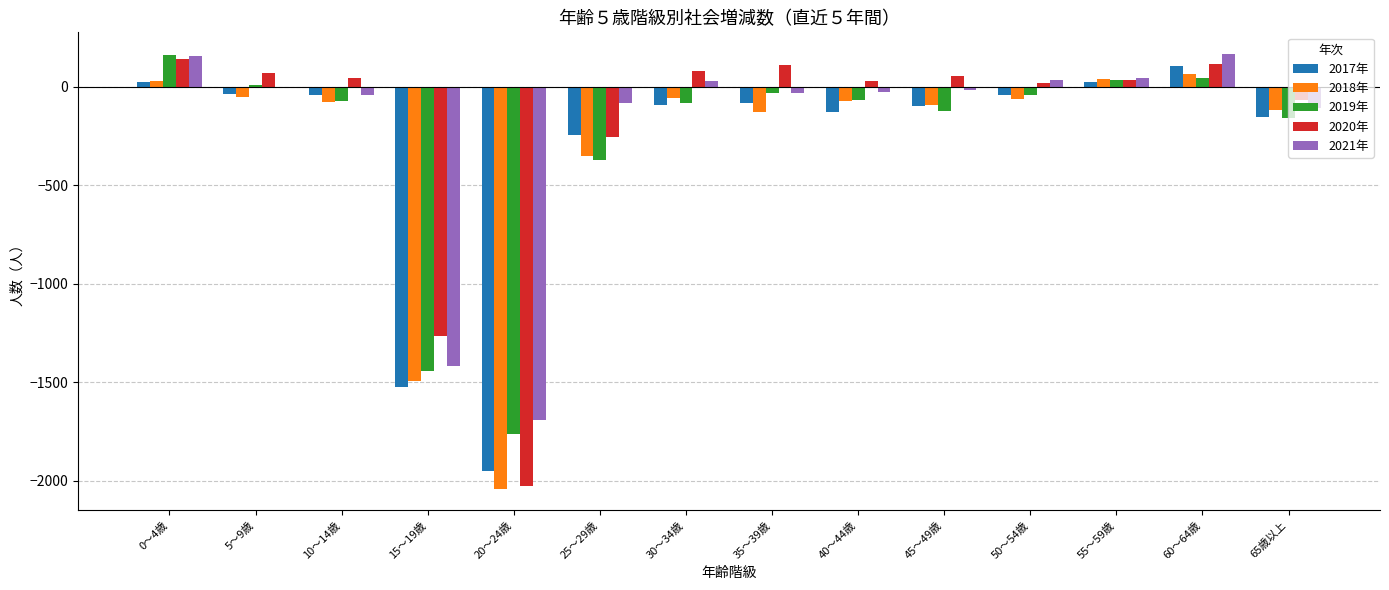

What is the sum of all 2021年 values?

-2992